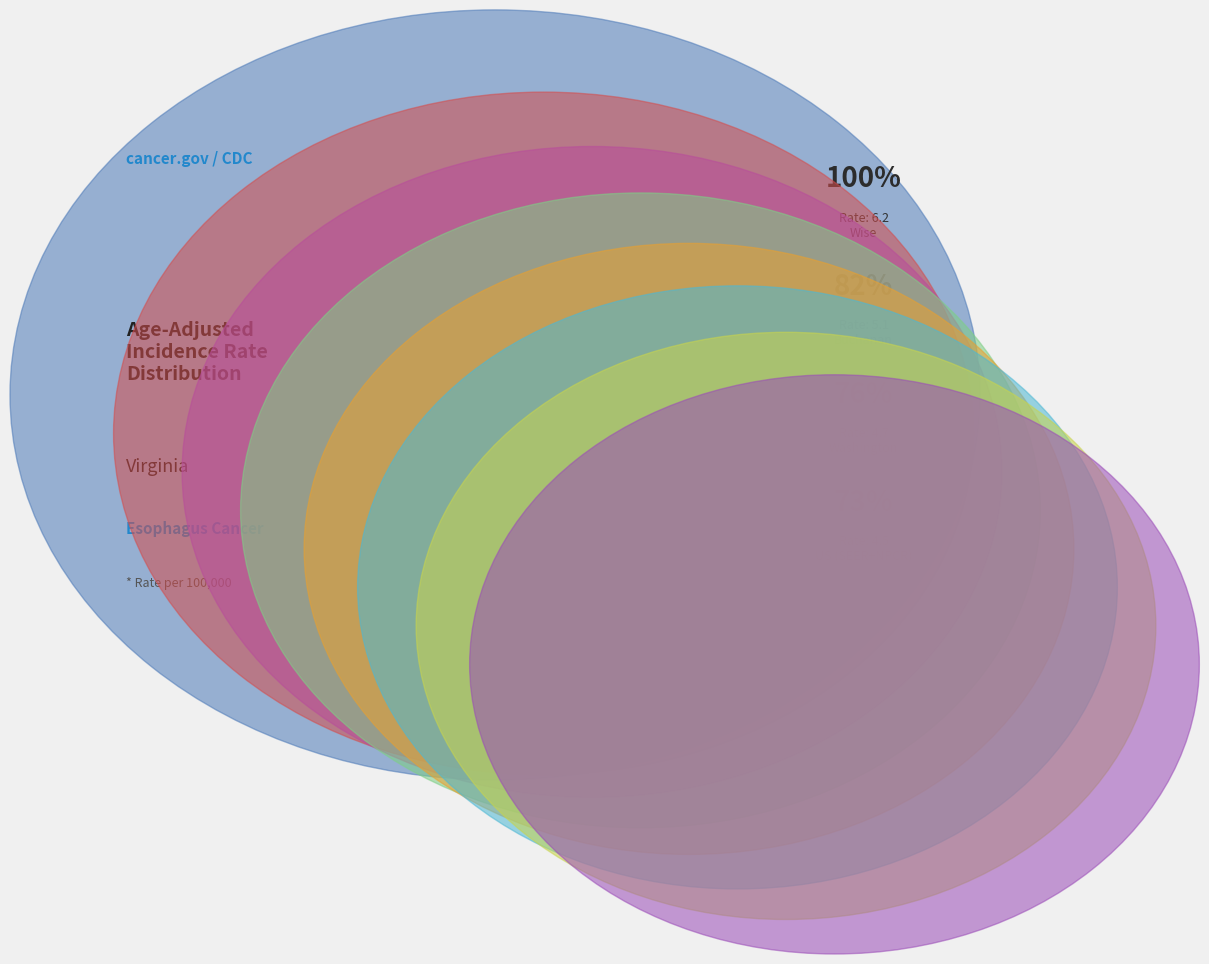

How many segments does this pie chart have?

8